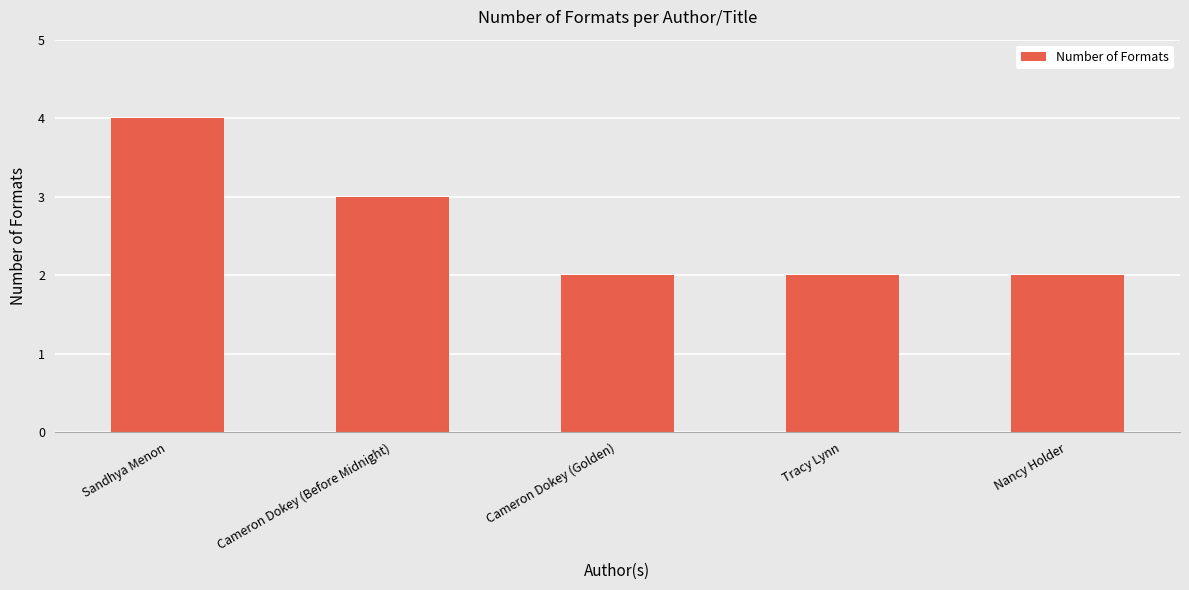

Where is the data nearest to the value 3?

Cameron Dokey (Before Midnight)